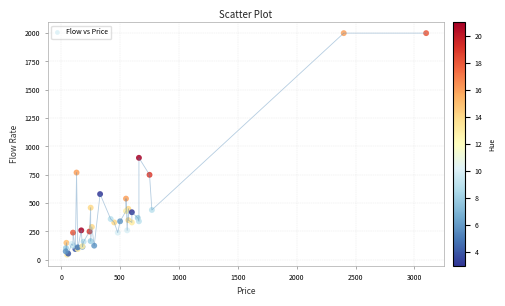

What Y value in the scatter plot is closest to 1022?

900